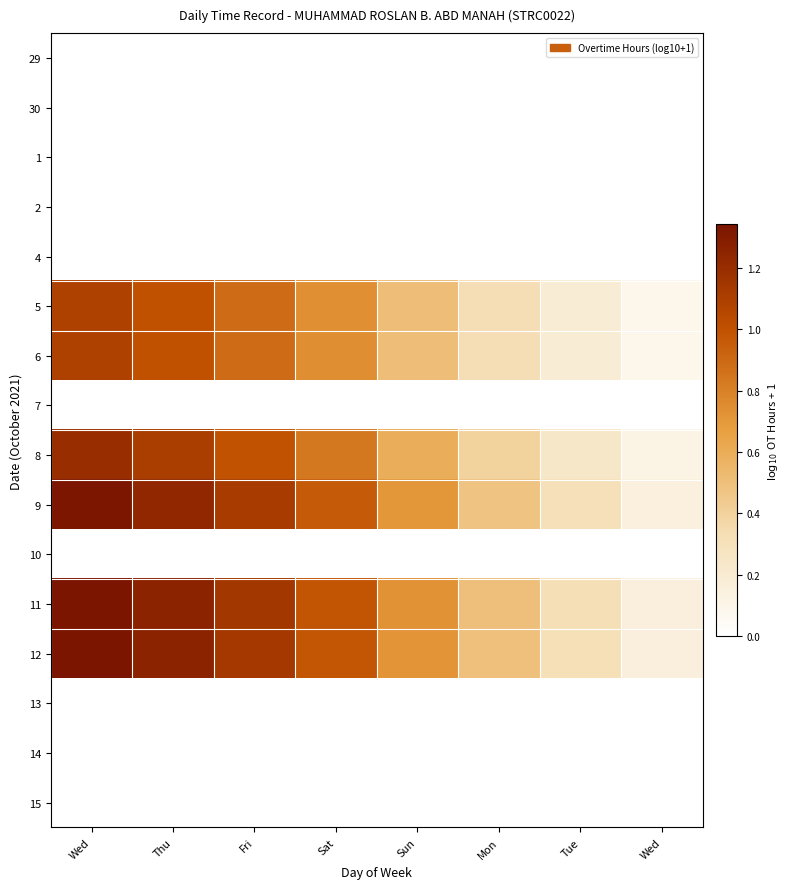

Which series changed the most between Fri and Mon?

11